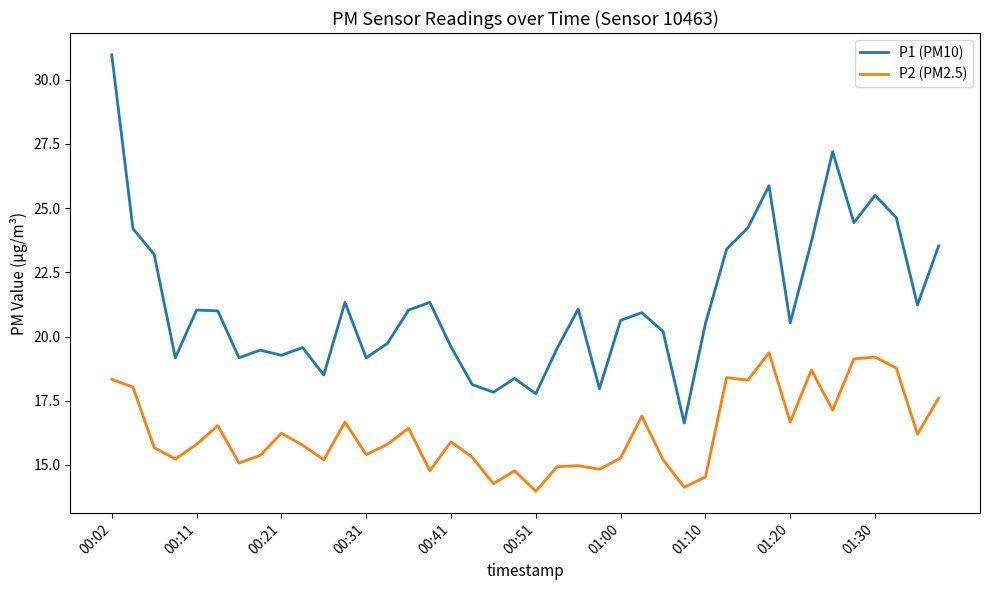

Which series has the largest total across all categories?

P1 (PM10)